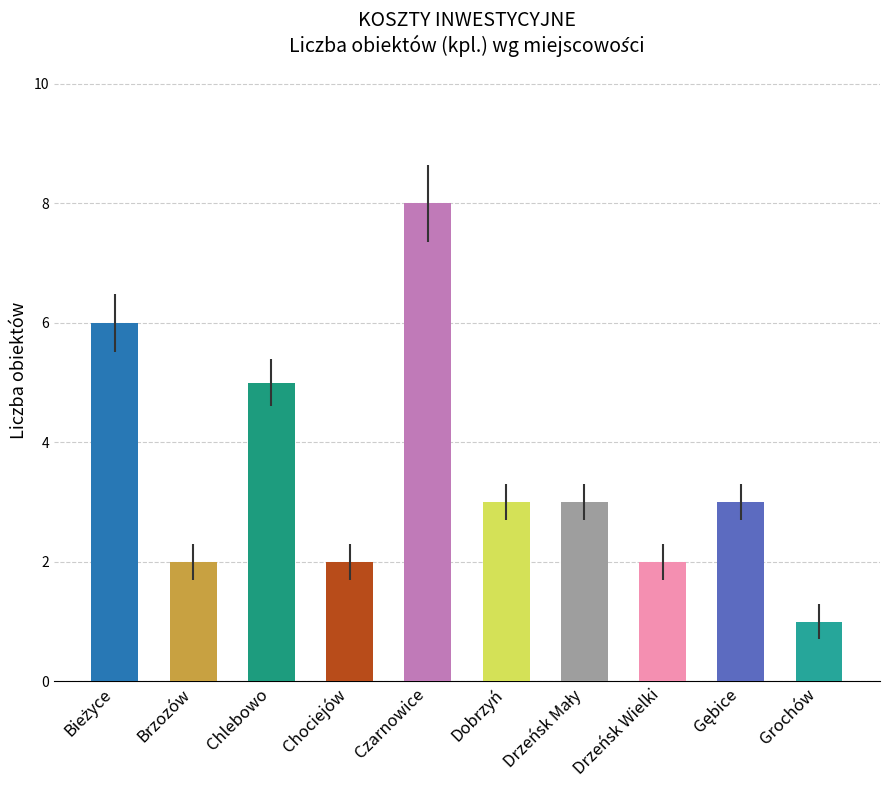

What is the label of the 2nd bar from the left?

Brzozów